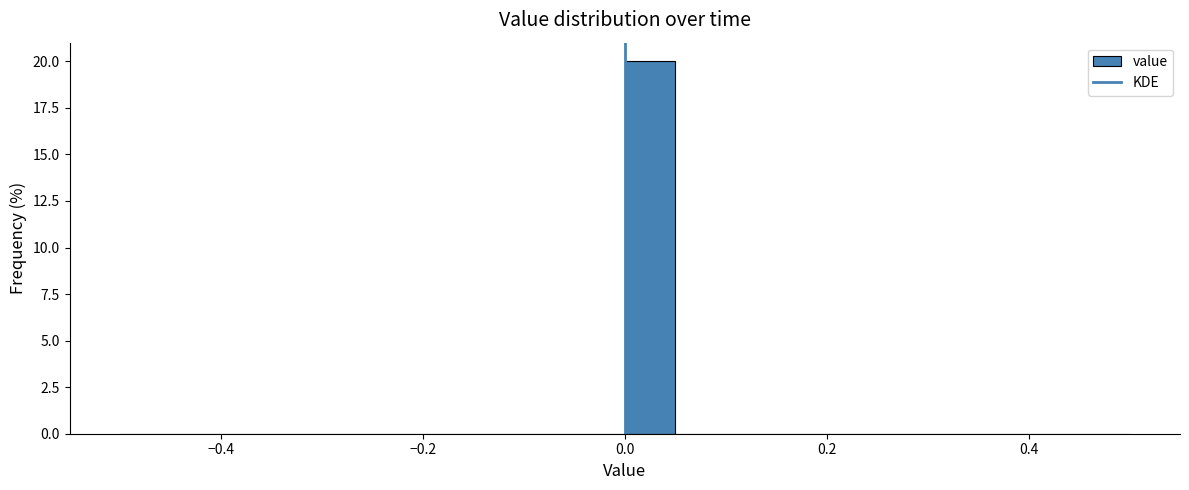

Read against the x-axis, roughly where is the centre of the tallest bar?

0.02